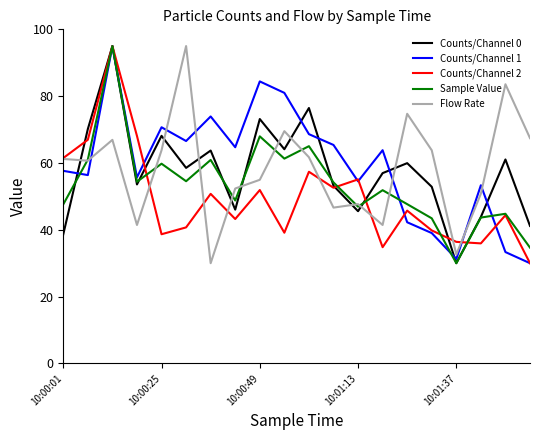

What is the smallest value displayed?

30.0